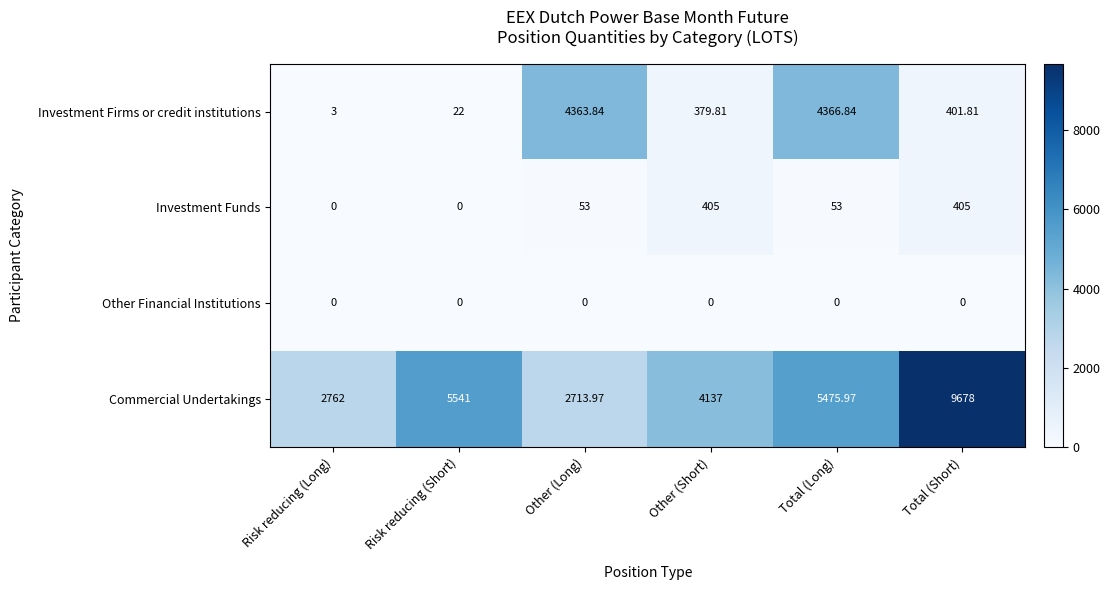

At which category does the chart reach its peak across all series?

Total (Short)